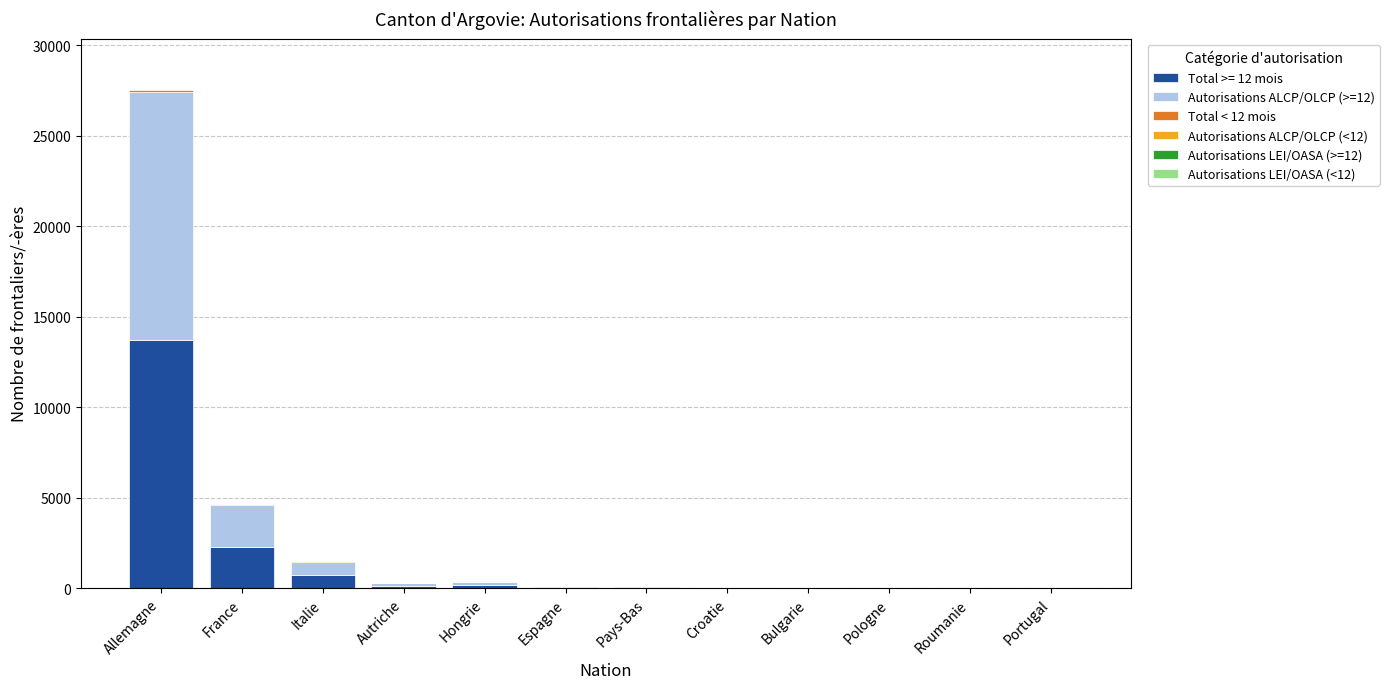

At which category is the sum across all series the highest?

Allemagne